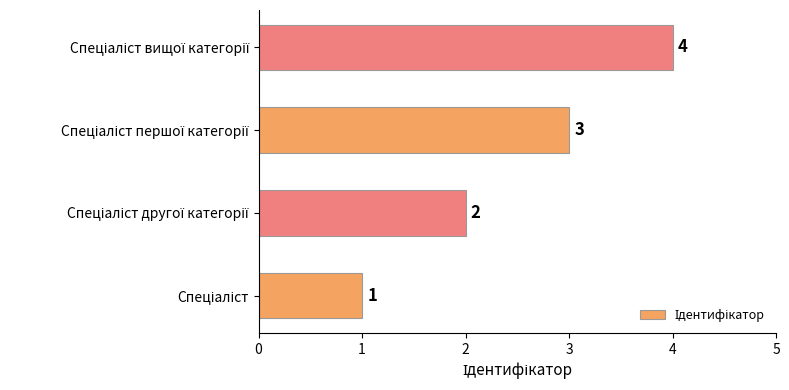

What is the greatest value displayed?

4